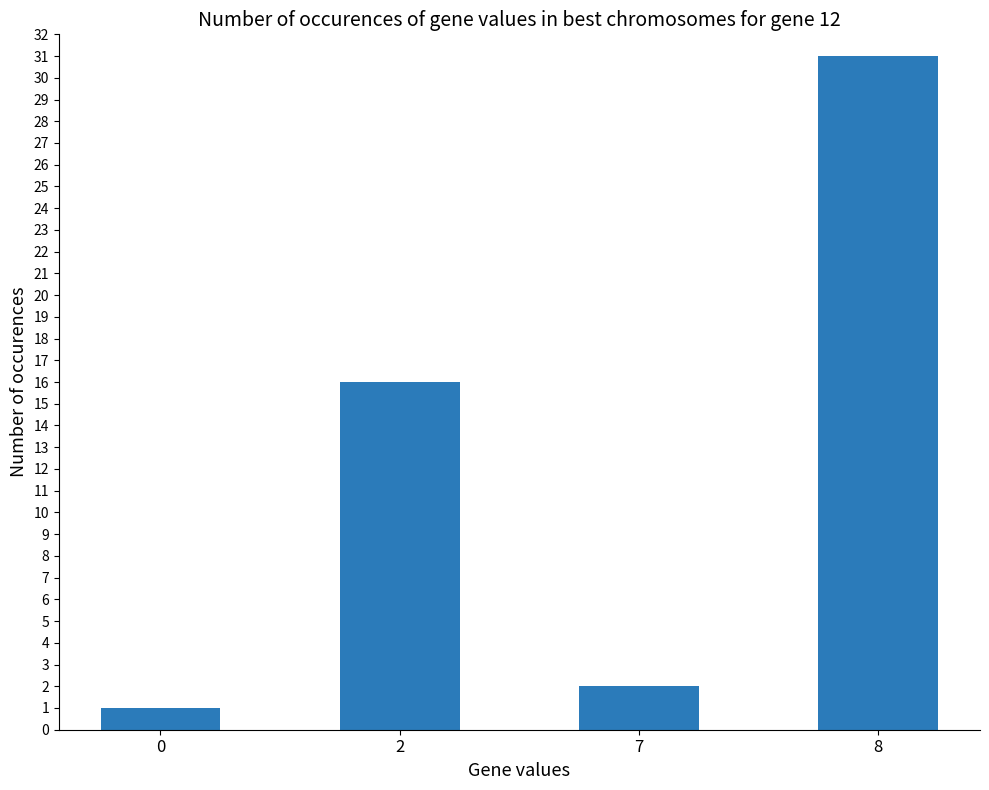

What is the minimum value shown in the chart?

1